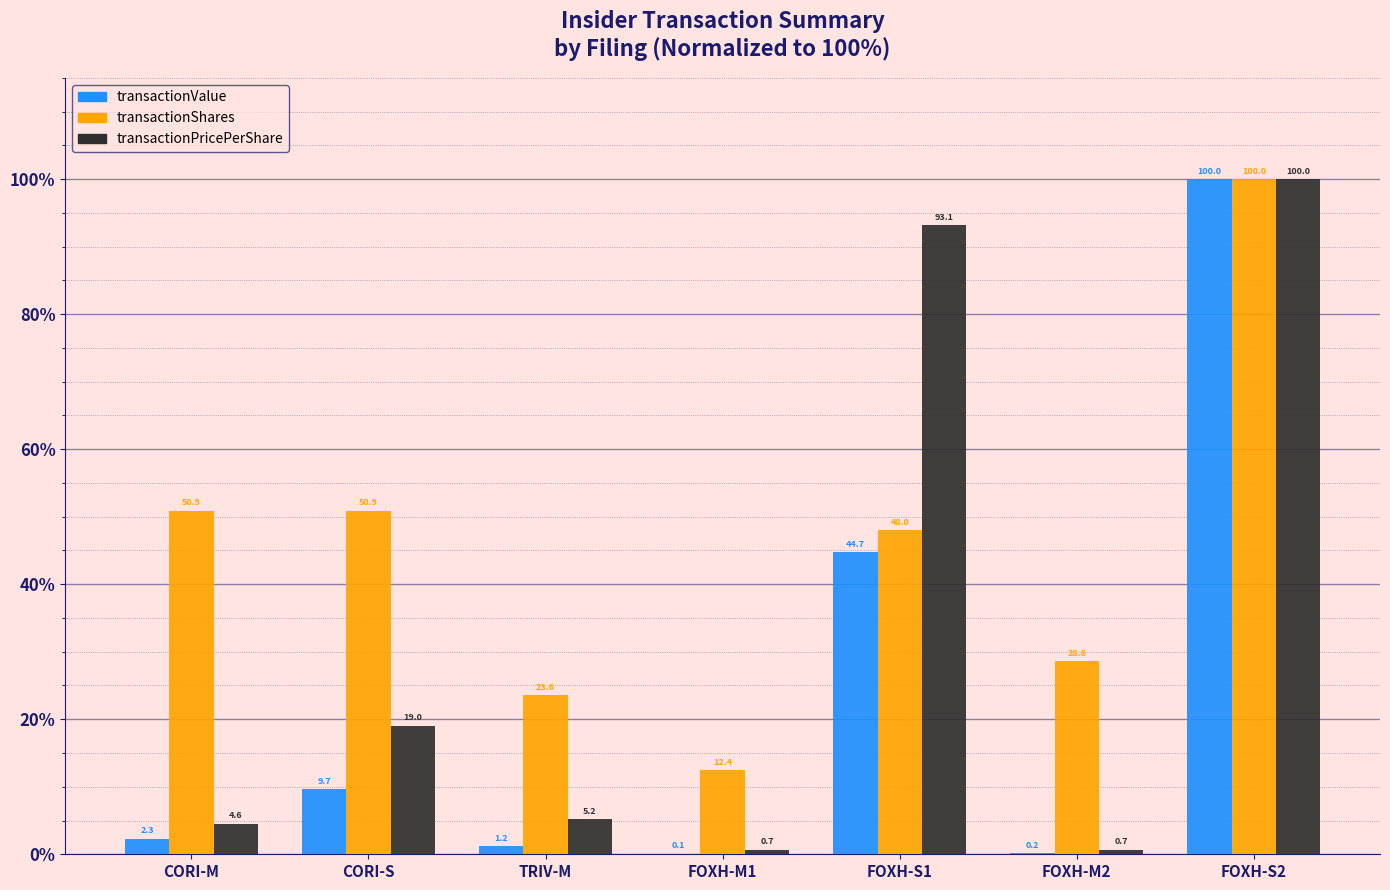

What is the average value of the transactionValue series?

22.6